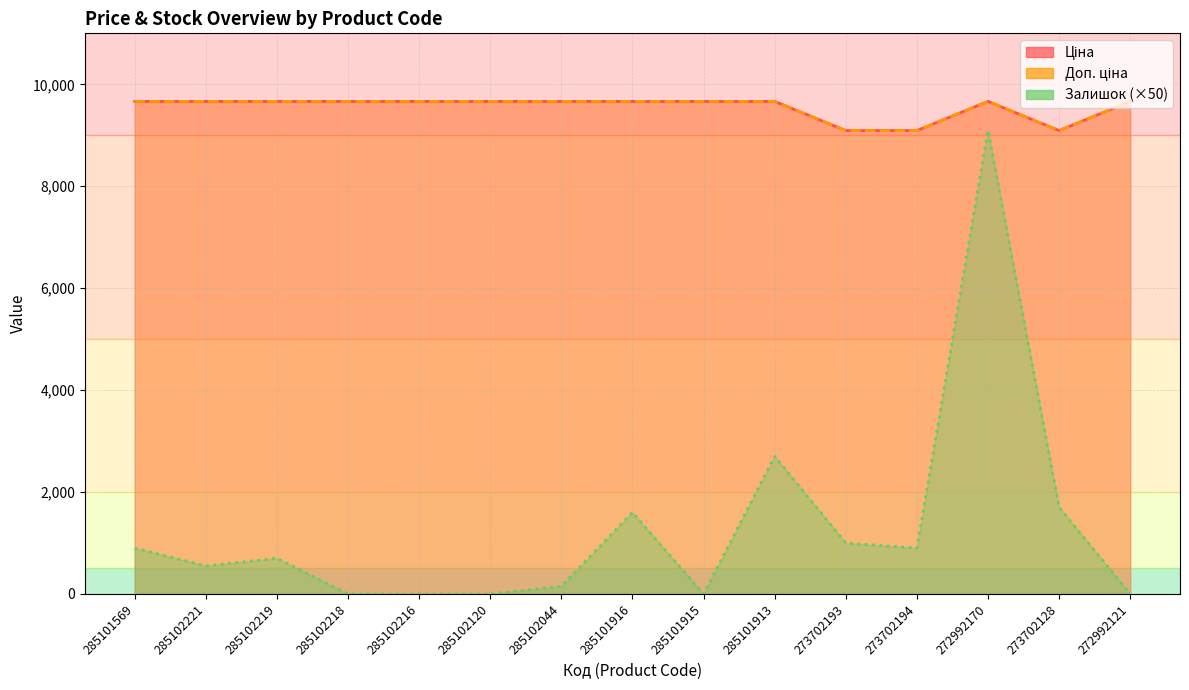

True or false: Залишок and Доп. ціна cross at least once.

False